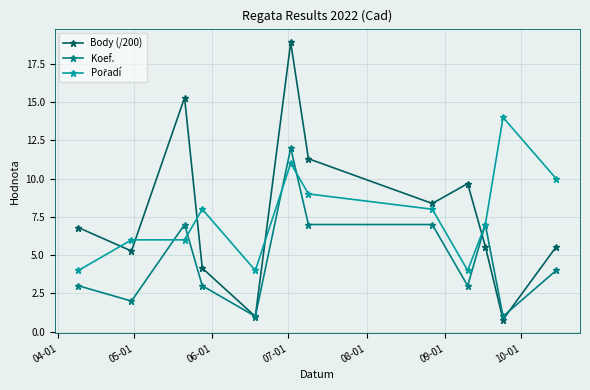

What is the value of the Body (/200) point at the 1st from the left?

6.8